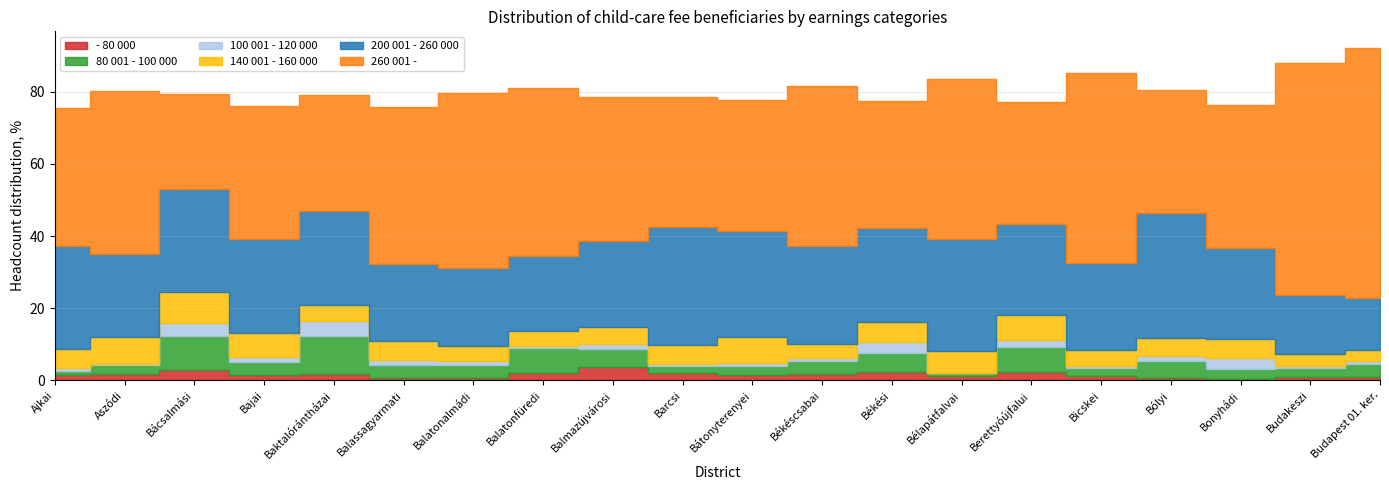

Reading left to right, what are all the values shown in this chart?

- 80 000: Ajkai=1.5	Aszódi=1.7	Bácsalmási=2.7	Bajai=1.5	Baktalórántházai=1.7	Balassagyarmati=0.7	Balatonalmádi=0.7	Balatonfüredi=2.1	Balmazújvárosi=3.7	Barcsi=2.0	Bátonyterenyei=1.4	Békéscsabai=1.6	Békési=2.3	Bélapátfalvai=1.3	Berettyóújfalui=2.4	Bicskei=1.2	Bólyi=0.7	Bonyhádi=0.4	Budakeszi=1.0	Budapest 01. ker.=0.9
80 001 - 100 000: Ajkai=1.0	Aszódi=2.4	Bácsalmási=9.4	Bajai=3.4	Baktalórántházai=10.4	Balassagyarmati=3.6	Balatonalmádi=3.6	Balatonfüredi=6.8	Balmazújvárosi=4.9	Barcsi=1.8	Bátonyterenyei=2.4	Békéscsabai=3.7	Békési=5.3	Bélapátfalvai=0.7	Berettyóújfalui=7.0	Bicskei=2.2	Bólyi=4.5	Bonyhádi=2.8	Budakeszi=2.3	Budapest 01. ker.=3.5
100 001 - 120 000: Ajkai=0.8	Aszódi=0.4	Bácsalmási=3.7	Bajai=1.4	Baktalórántházai=4.2	Balassagyarmati=1.2	Balatonalmádi=1.1	Balatonfüredi=0.6	Balmazújvárosi=1.6	Barcsi=0.8	Bátonyterenyei=1.0	Békéscsabai=0.9	Békési=2.8	Bélapátfalvai=0.0	Berettyóújfalui=1.8	Bicskei=0.5	Bólyi=1.5	Bonyhádi=3.0	Budakeszi=0.6	Budapest 01. ker.=0.9
140 001 - 160 000: Ajkai=5.4	Aszódi=7.4	Bácsalmási=8.5	Bajai=6.8	Baktalórántházai=4.4	Balassagyarmati=5.4	Balatonalmádi=4.2	Balatonfüredi=4.1	Balmazújvárosi=4.6	Barcsi=5.1	Bátonyterenyei=7.1	Békéscsabai=3.9	Békési=5.7	Bélapátfalvai=6.0	Berettyóújfalui=7.0	Bicskei=4.6	Bólyi=5.0	Bonyhádi=5.2	Budakeszi=3.3	Budapest 01. ker.=3.2
200 001 - 260 000: Ajkai=28.4	Aszódi=23.2	Bácsalmási=28.7	Bajai=26.0	Baktalórántházai=26.0	Balassagyarmati=21.4	Balatonalmádi=21.6	Balatonfüredi=20.8	Balmazújvárosi=24.0	Barcsi=32.7	Bátonyterenyei=29.5	Békéscsabai=27.2	Békési=26.2	Bélapátfalvai=31.1	Berettyóújfalui=25.1	Bicskei=24.0	Bólyi=34.7	Bonyhádi=25.3	Budakeszi=16.4	Budapest 01. ker.=14.4
260 001 -: Ajkai=38.5	Aszódi=45.3	Bácsalmási=26.3	Bajai=37.1	Baktalórántházai=32.4	Balassagyarmati=43.5	Balatonalmádi=48.4	Balatonfüredi=46.7	Balmazújvárosi=40.0	Barcsi=36.1	Bátonyterenyei=36.4	Békéscsabai=44.3	Békési=35.1	Bélapátfalvai=44.5	Berettyóújfalui=34.0	Bicskei=52.8	Bólyi=34.2	Bonyhádi=39.6	Budakeszi=64.4	Budapest 01. ker.=69.3